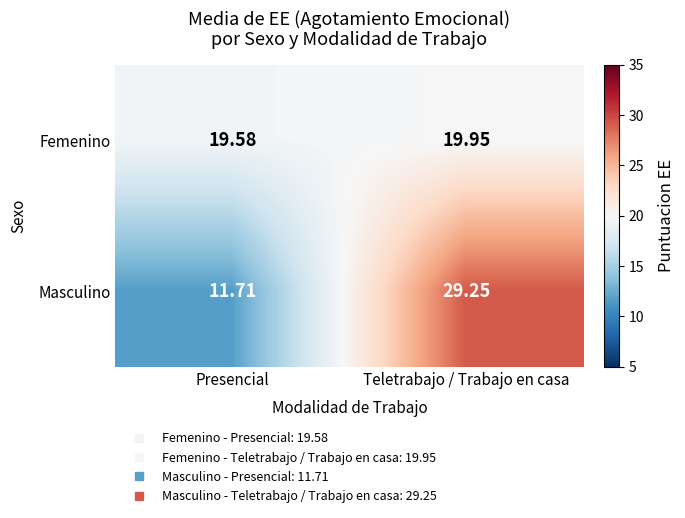

Rank the series by their average value, from highest to lowest.

Masculino, Femenino